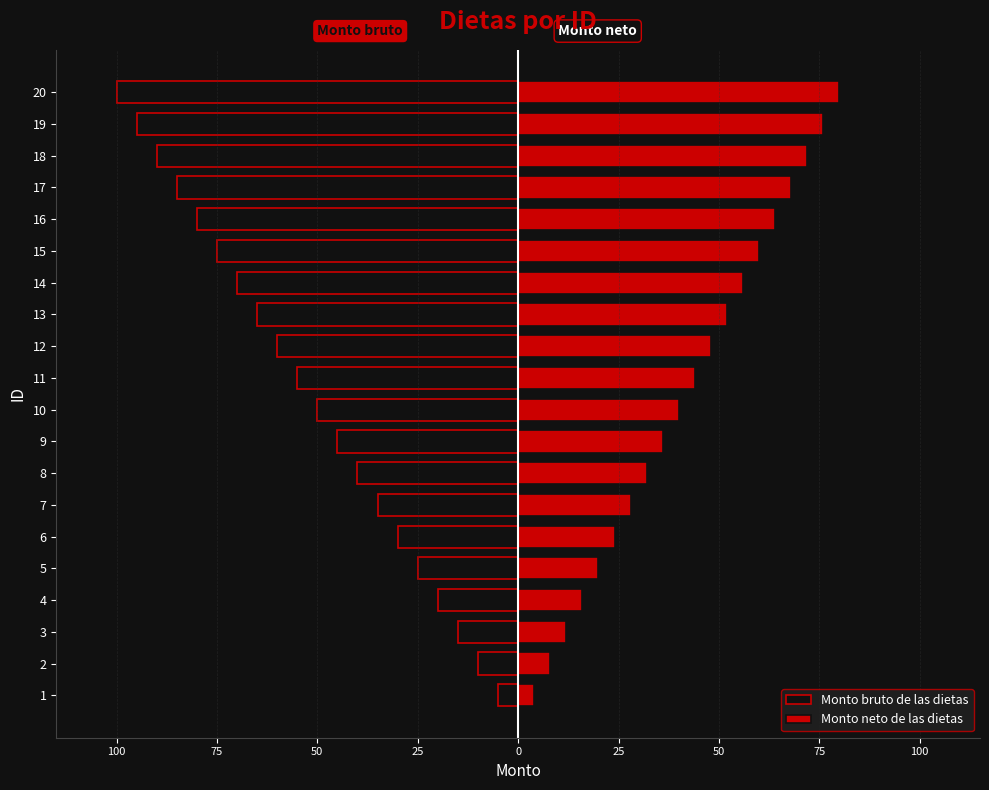

How many data points in Monto bruto de las dietas are above -50?

9